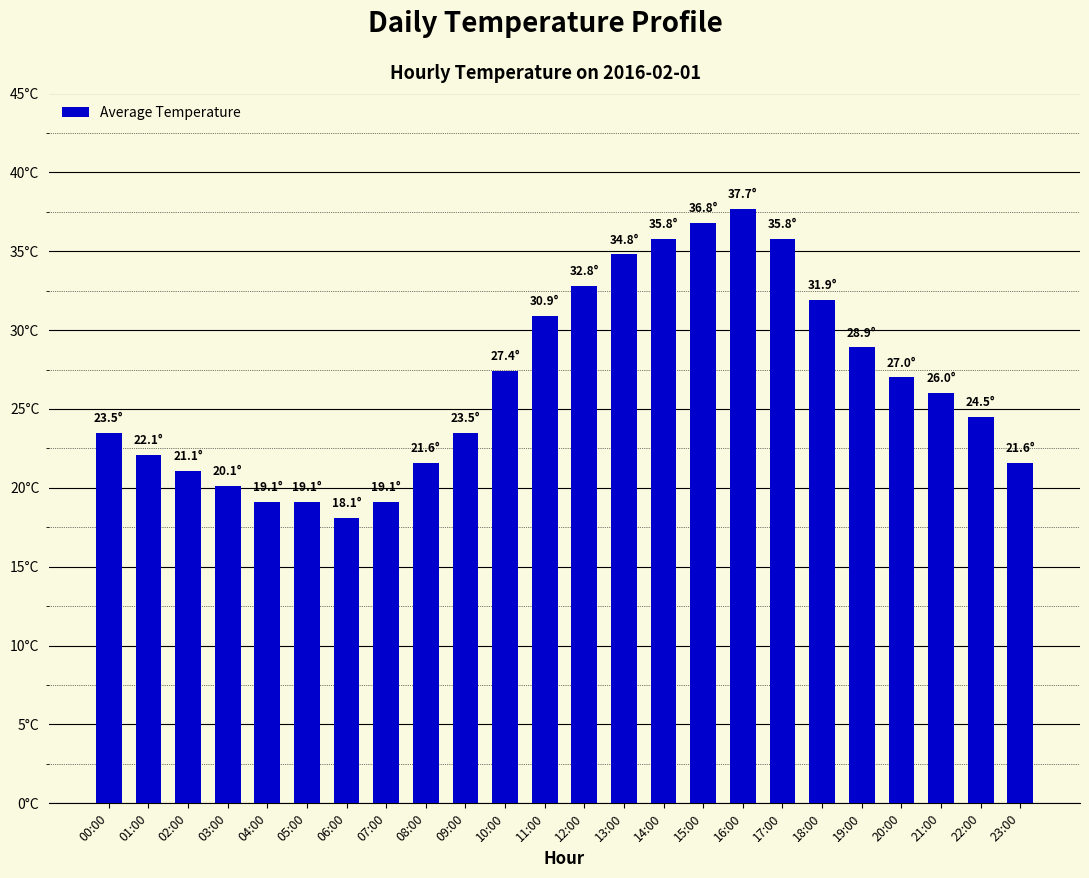

Are the bars horizontal?

No